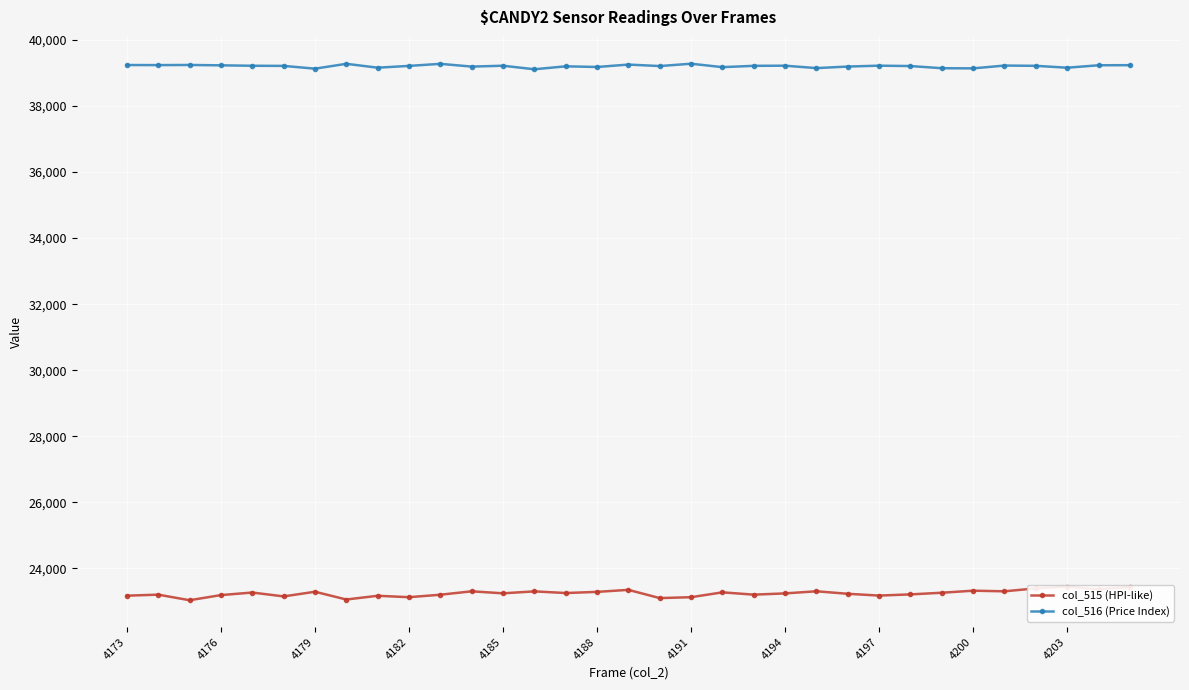

True or false: col_515 (HPI-like) and col_516 (Price Index) cross at least once.

False